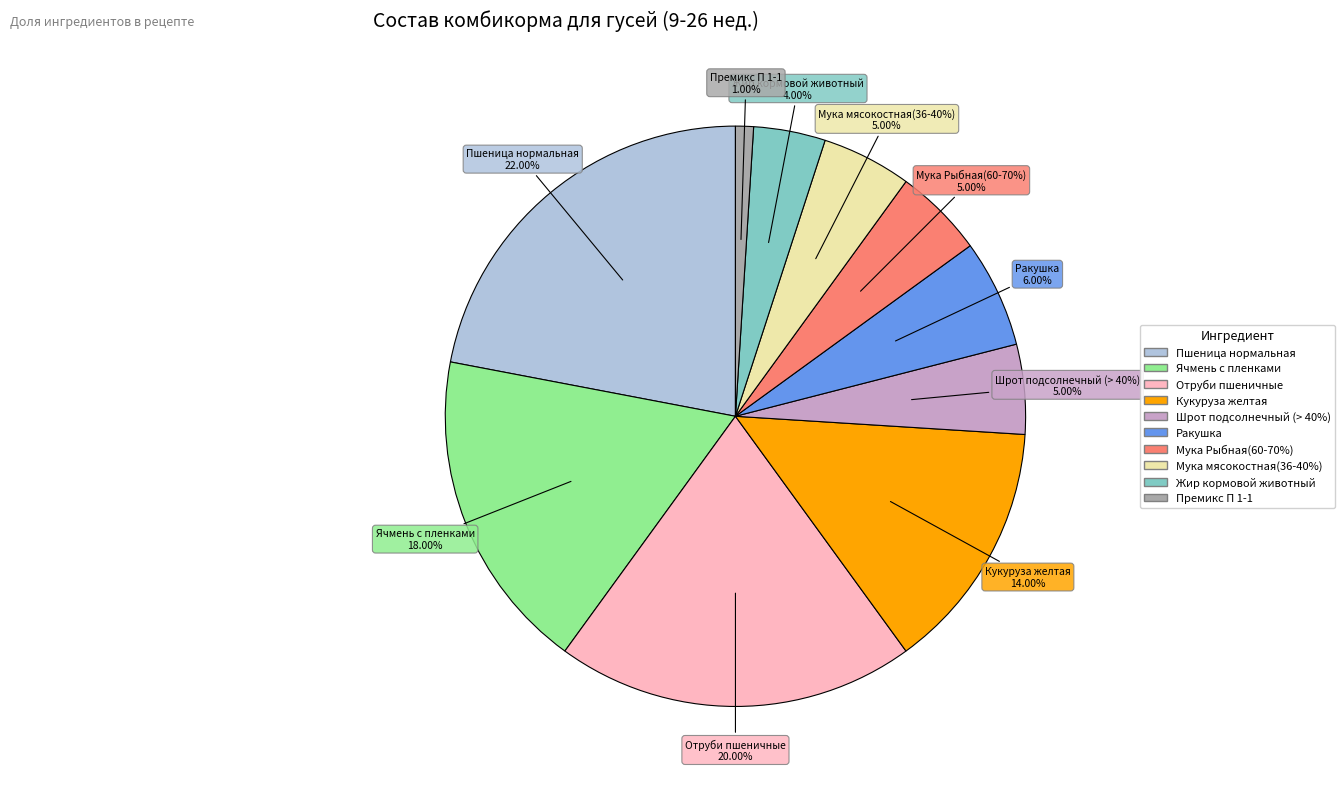

Count the number of slices in the pie.

10